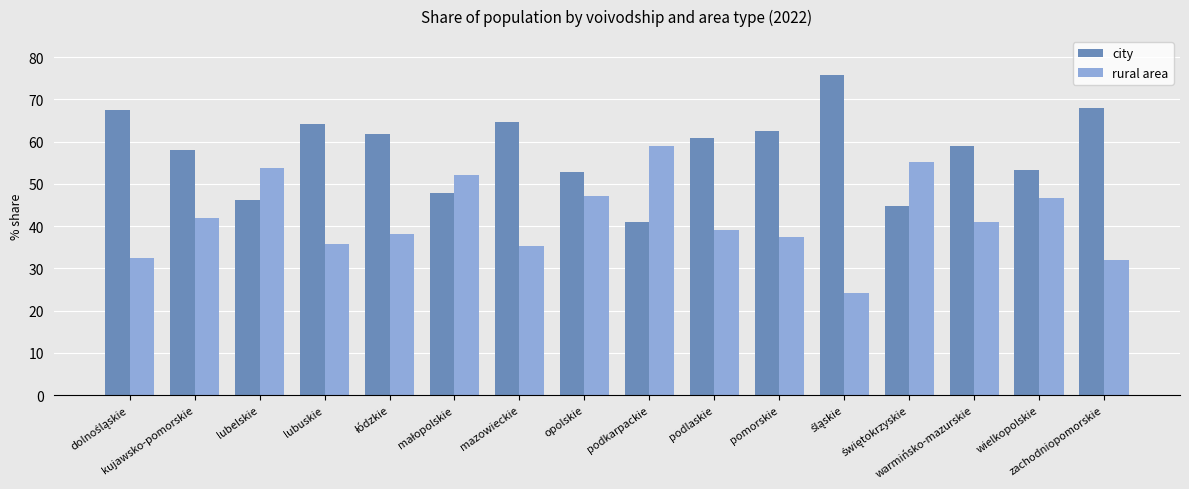

Read the city value at zachodniopomorskie.

68.1